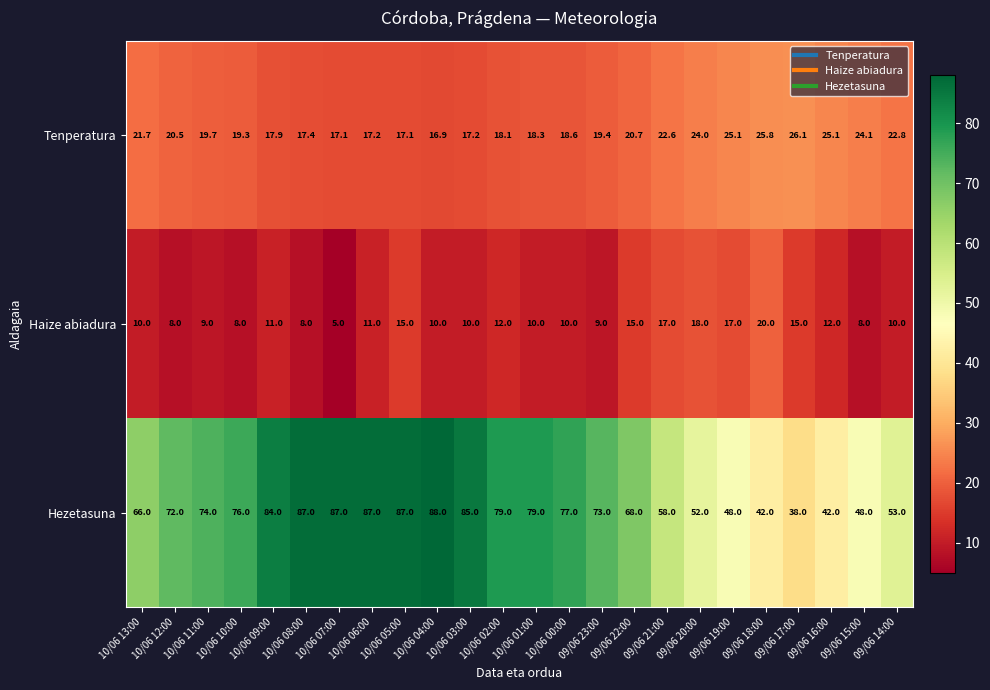

What is the spread (max minus min) of values at 10/06 02:00?

67.0